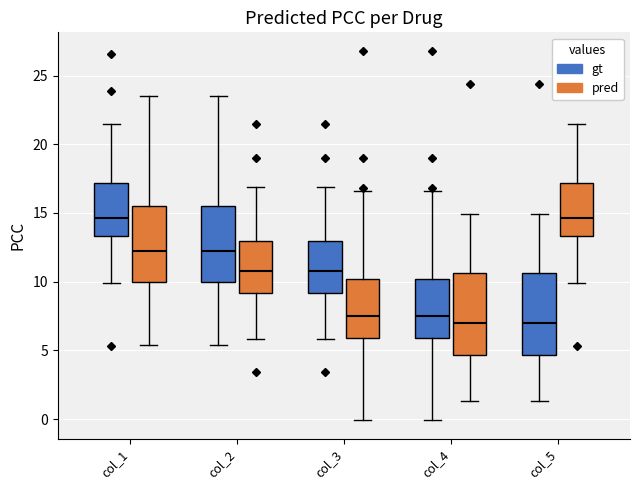

Reading left to right, transcribe this box plot: for each box, give where its median line is, the range the box spans, and where its two whiskers end, as read against the y-axis. The values are not printed on the chart, so give them approximately, as read against the axis.

col_1 (gt): median 14.5, box 13.5 to 17.0, whiskers 10.0 to 21.5
col_1 (pred): median 12.0, box 10.0 to 15.5, whiskers 5.5 to 23.5
col_2 (gt): median 12.0, box 10.0 to 15.5, whiskers 5.5 to 23.5
col_2 (pred): median 11.0, box 9.0 to 13.0, whiskers 6.0 to 17.0
col_3 (gt): median 11.0, box 9.0 to 13.0, whiskers 6.0 to 17.0
col_3 (pred): median 7.5, box 6.0 to 10.0, whiskers 0.0 to 16.5
col_4 (gt): median 7.5, box 6.0 to 10.0, whiskers 0.0 to 16.5
col_4 (pred): median 7.0, box 4.5 to 10.5, whiskers 1.5 to 15.0
col_5 (gt): median 7.0, box 4.5 to 10.5, whiskers 1.5 to 15.0
col_5 (pred): median 14.5, box 13.5 to 17.0, whiskers 10.0 to 21.5